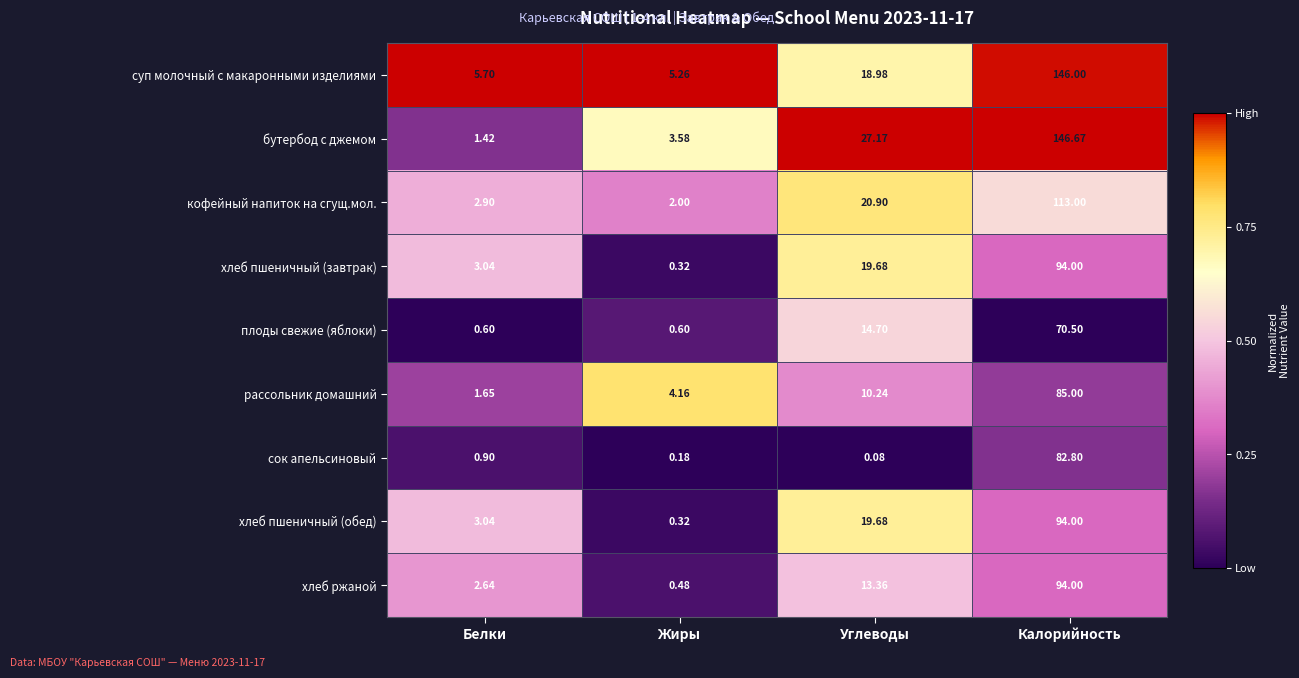

Where is кофейный напиток на сгущ.мол. nearest to the value 57?

Углеводы